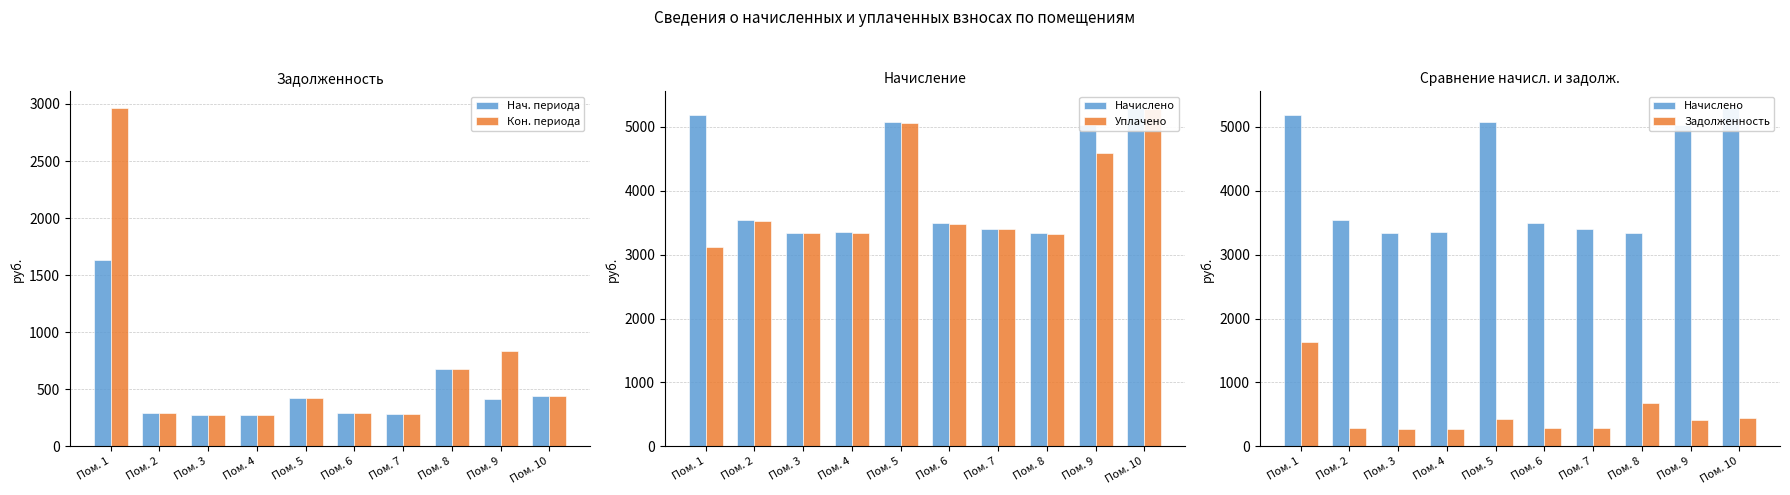

Between Пом. 3 and Пом. 7, which series saw the biggest shift?

Начислено